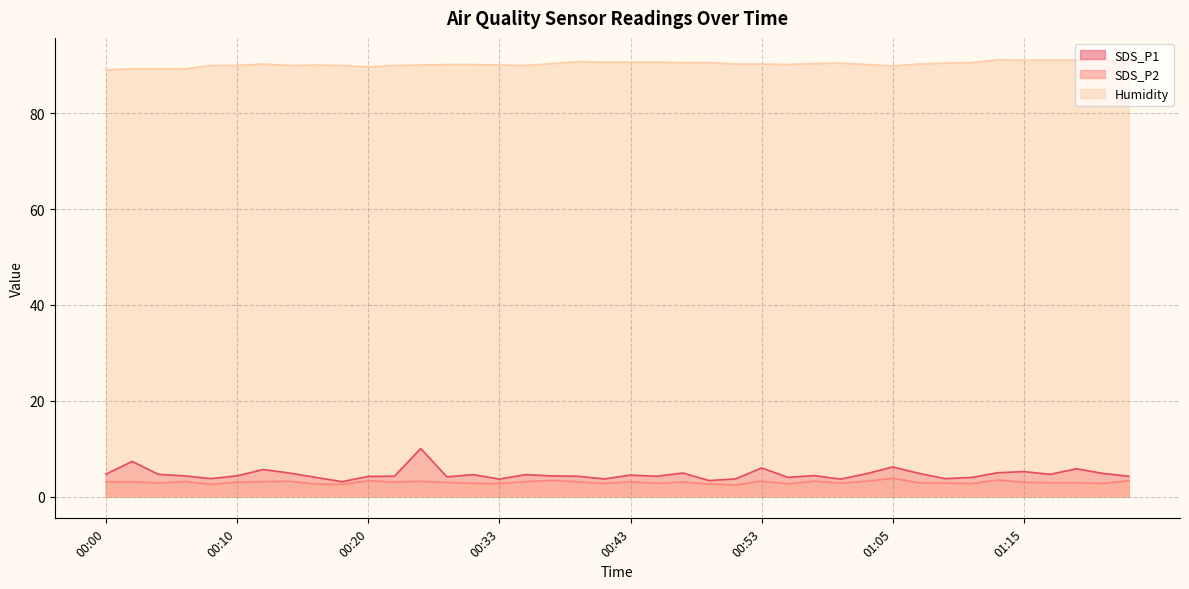

What is the total value across all series at 00:59?

96.9